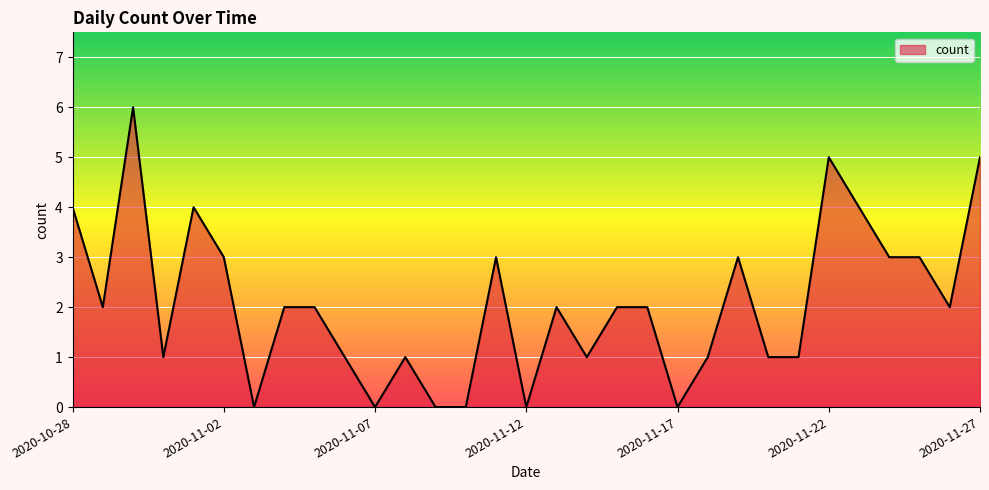

List the labels in order of value, largest first.

2020-10-30, 2020-11-22, 2020-11-27, 2020-10-28, 2020-11-01, 2020-11-23, 2020-11-02, 2020-11-11, 2020-11-19, 2020-11-24, 2020-11-25, 2020-10-29, 2020-11-04, 2020-11-05, 2020-11-13, 2020-11-15, 2020-11-16, 2020-11-26, 2020-10-31, 2020-11-06, 2020-11-08, 2020-11-14, 2020-11-18, 2020-11-20, 2020-11-21, 2020-11-03, 2020-11-07, 2020-11-09, 2020-11-10, 2020-11-12, 2020-11-17